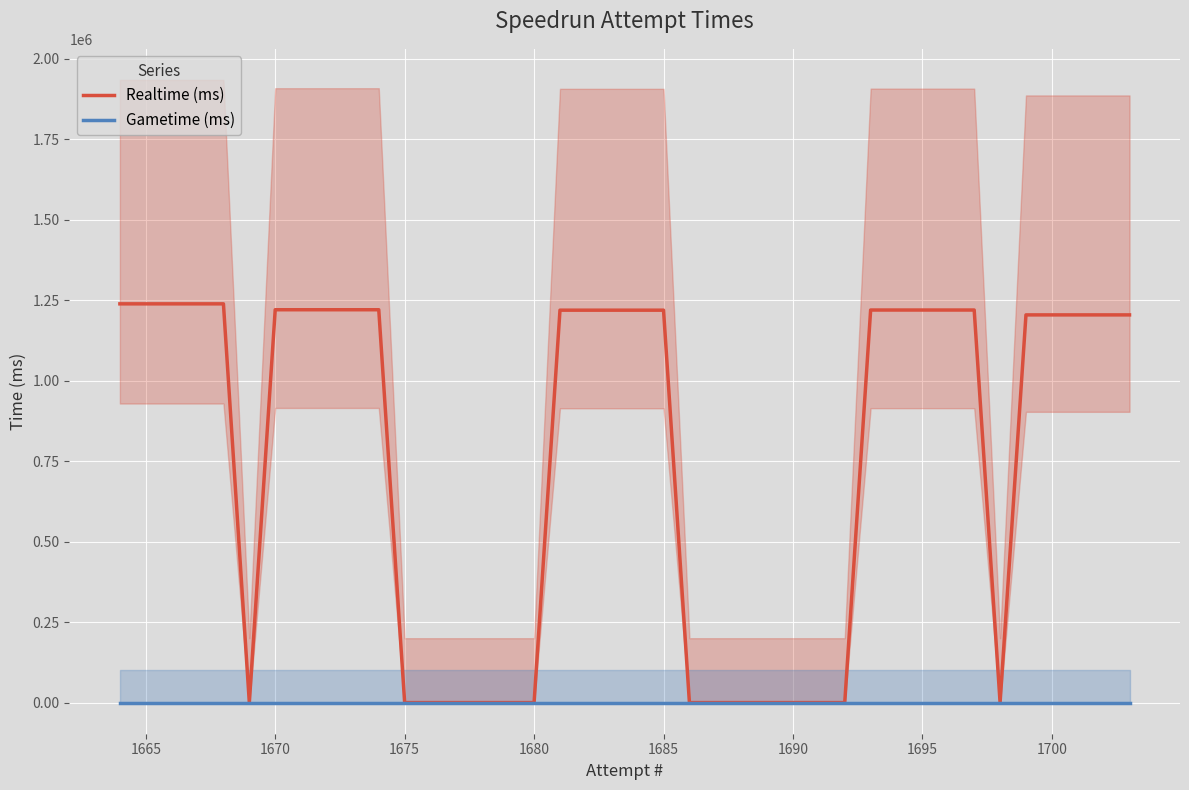

What are all the series names shown in the legend?

Realtime (ms), Gametime (ms)